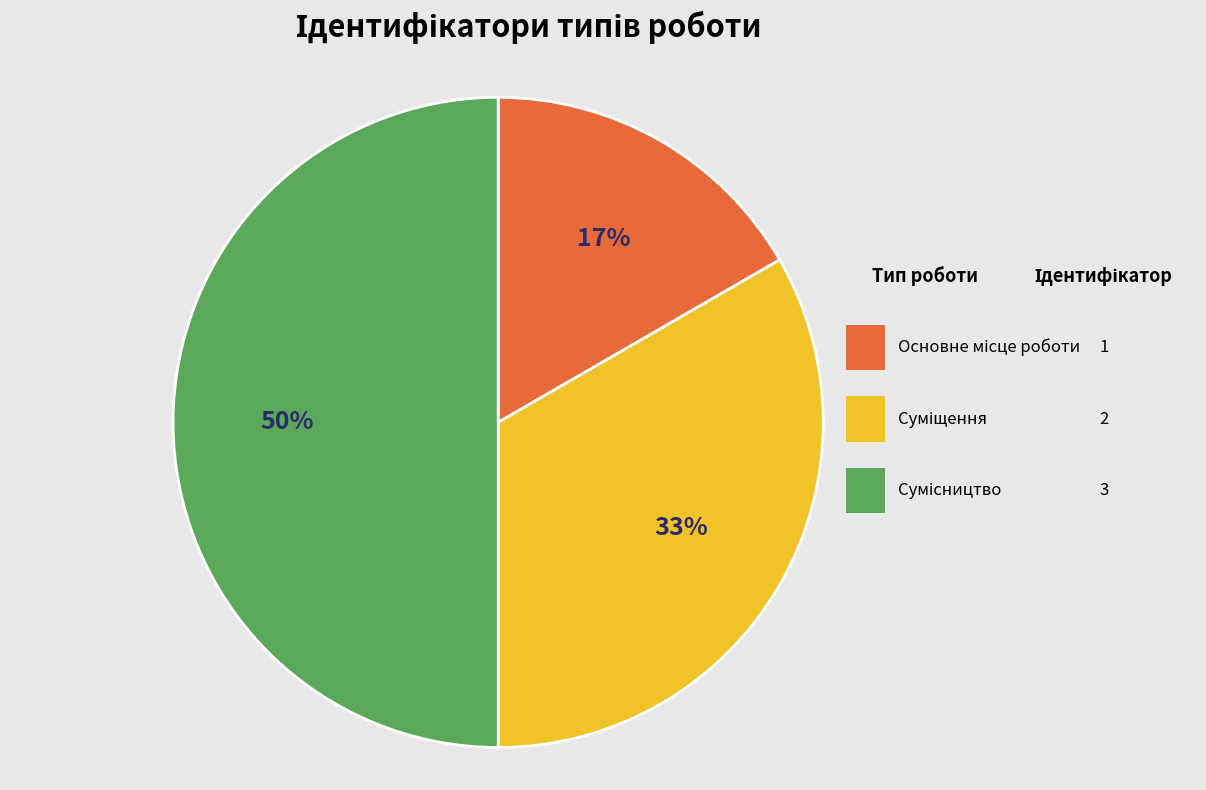

The Основне місце роботи slice represents 17% of the pie. True or false?

True